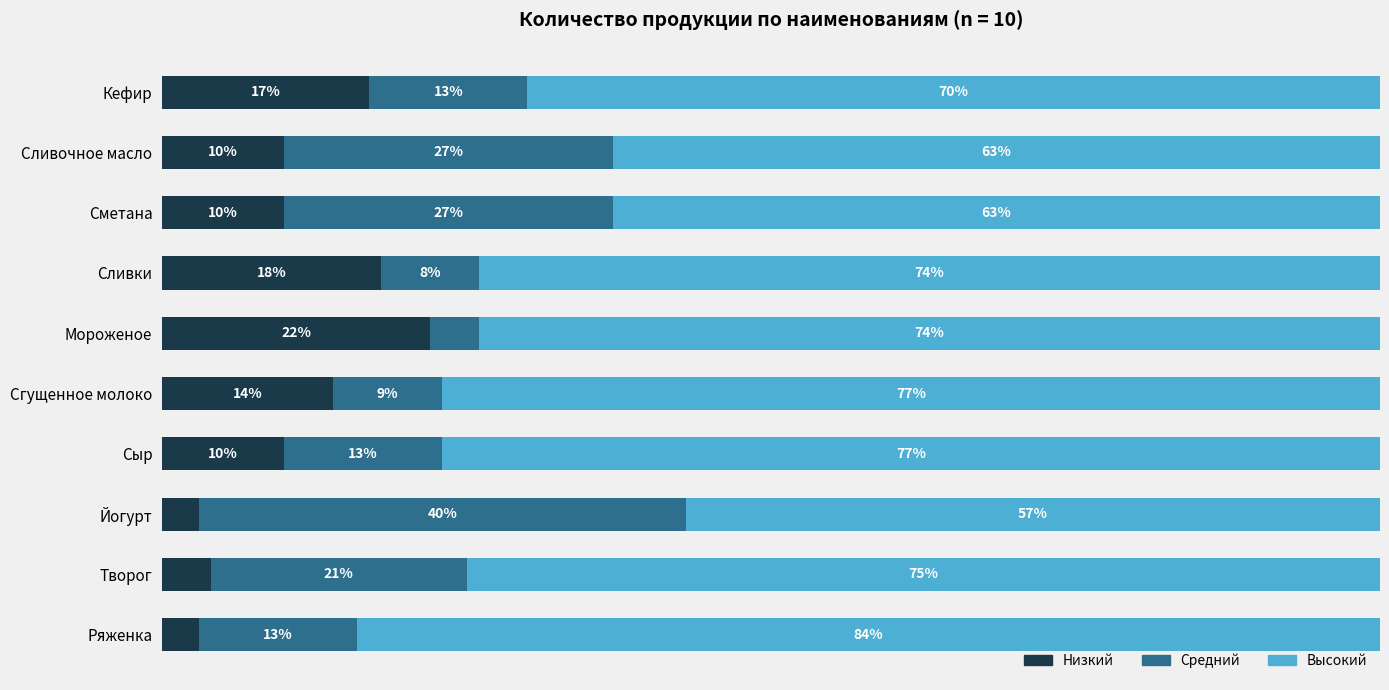

What are all the series names shown in the legend?

Низкий, Средний, Высокий